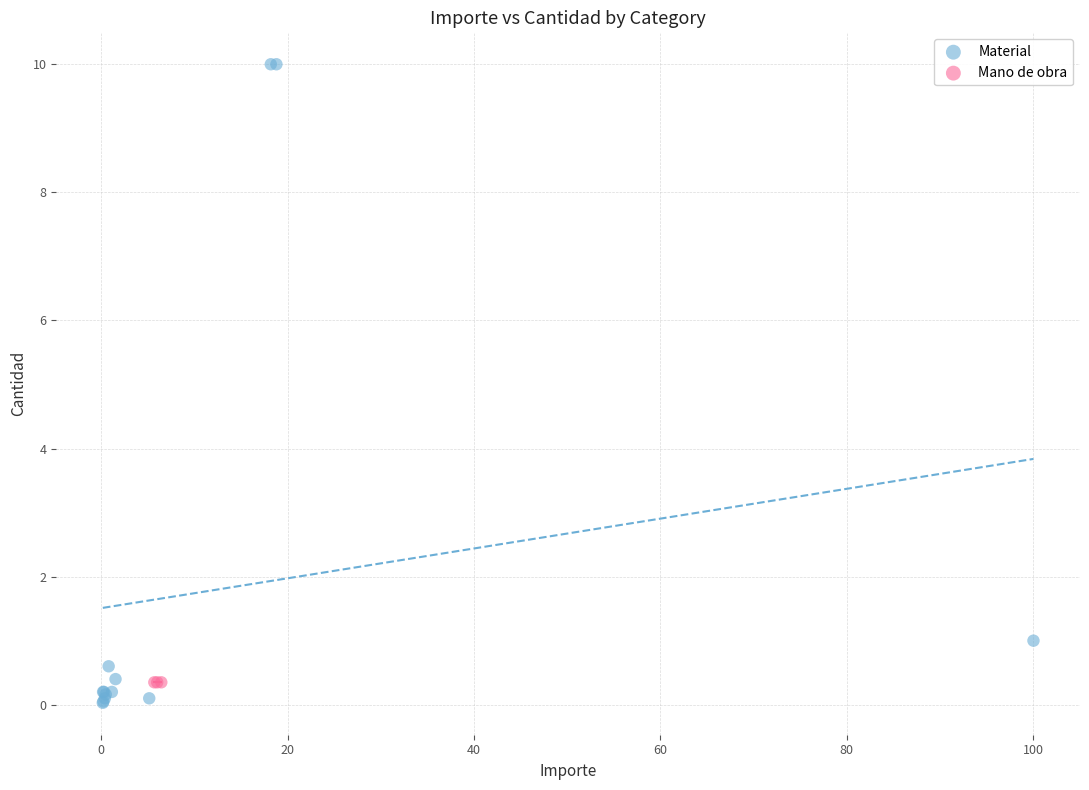

Which series reaches the maximum Y coordinate?

Material